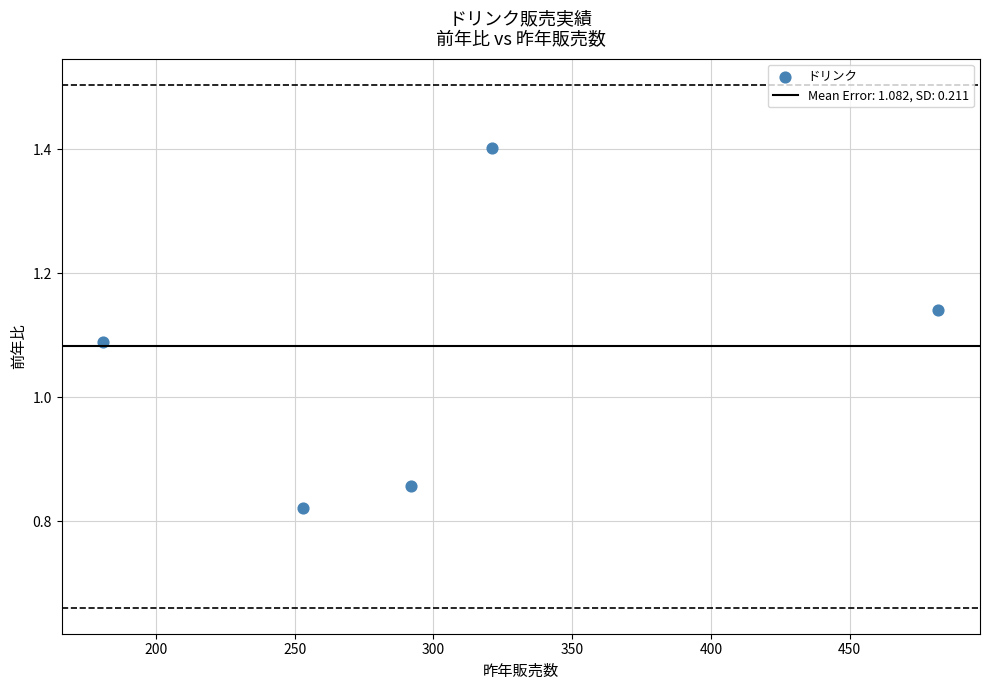

What is the range of Y values (max minus min)?

0.6